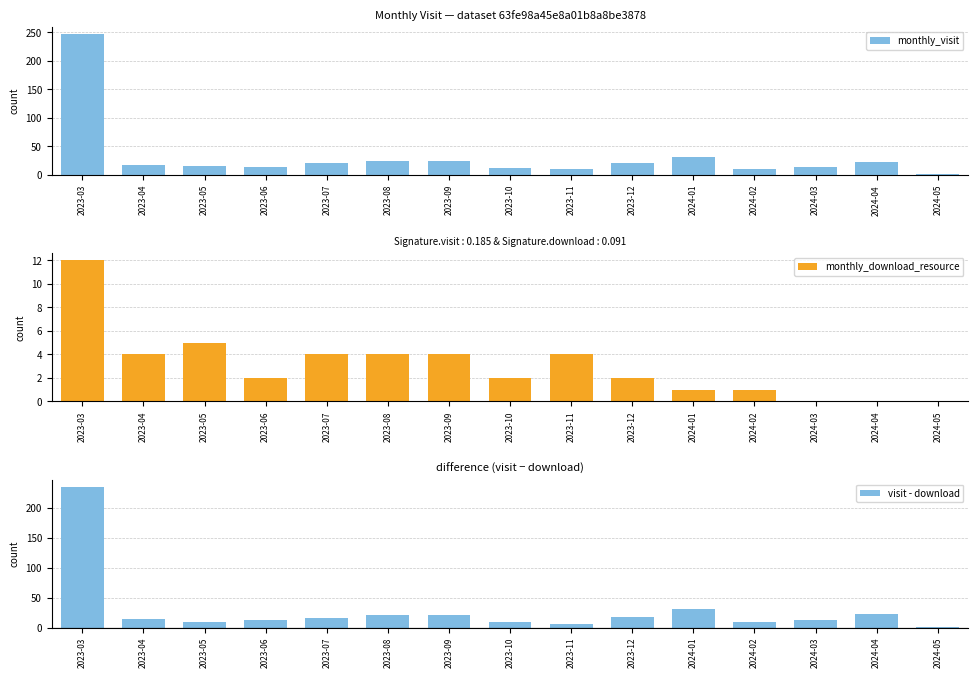

Is the value of visit - download at 2023-06 greater than the value of monthly_visit at 2024-04?

No